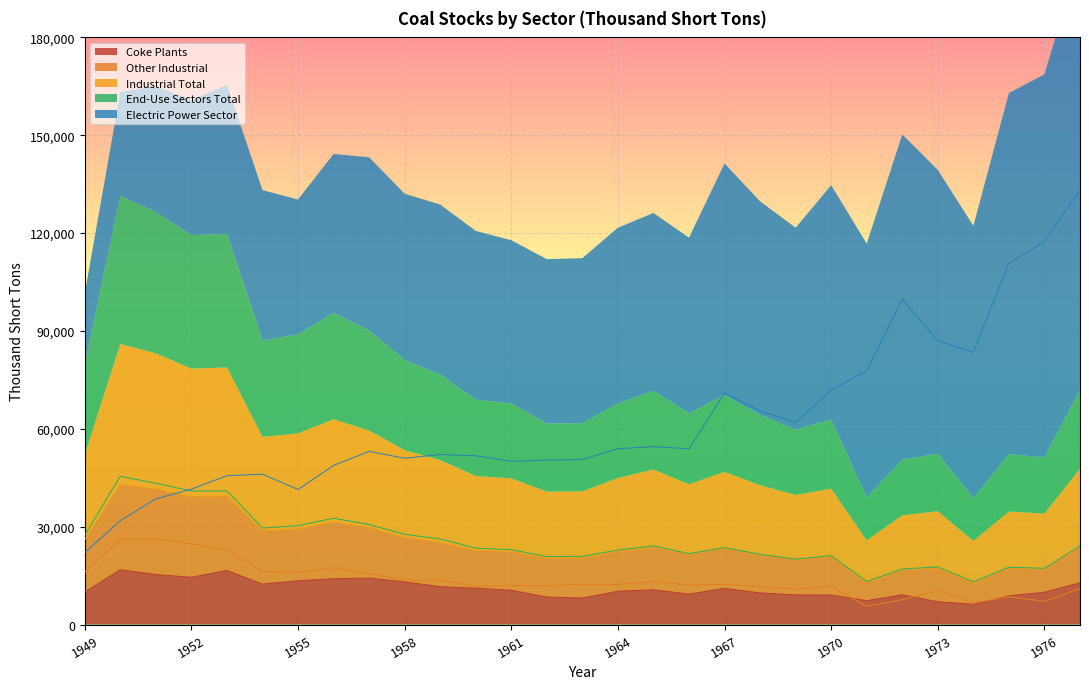

In Coke Plants, how many points are higher than both neighbors (excluding endpoints)?

6